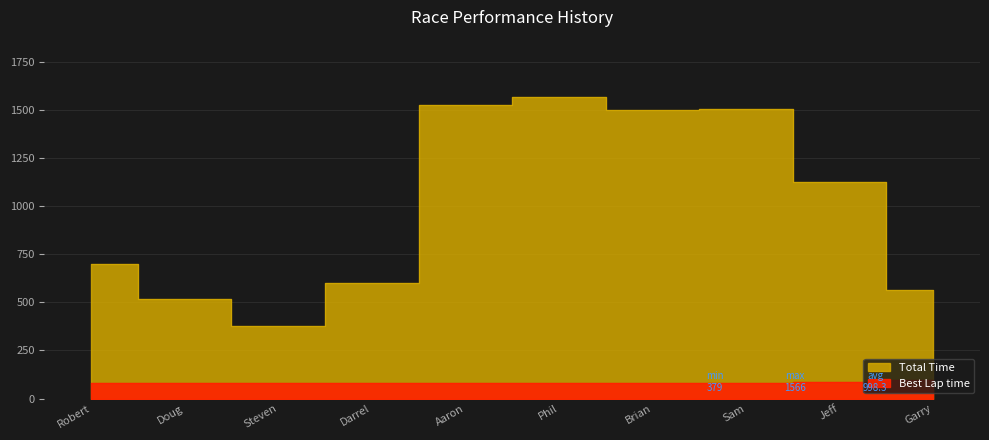

What is the label of the 9th point from the right?

Doug Seim